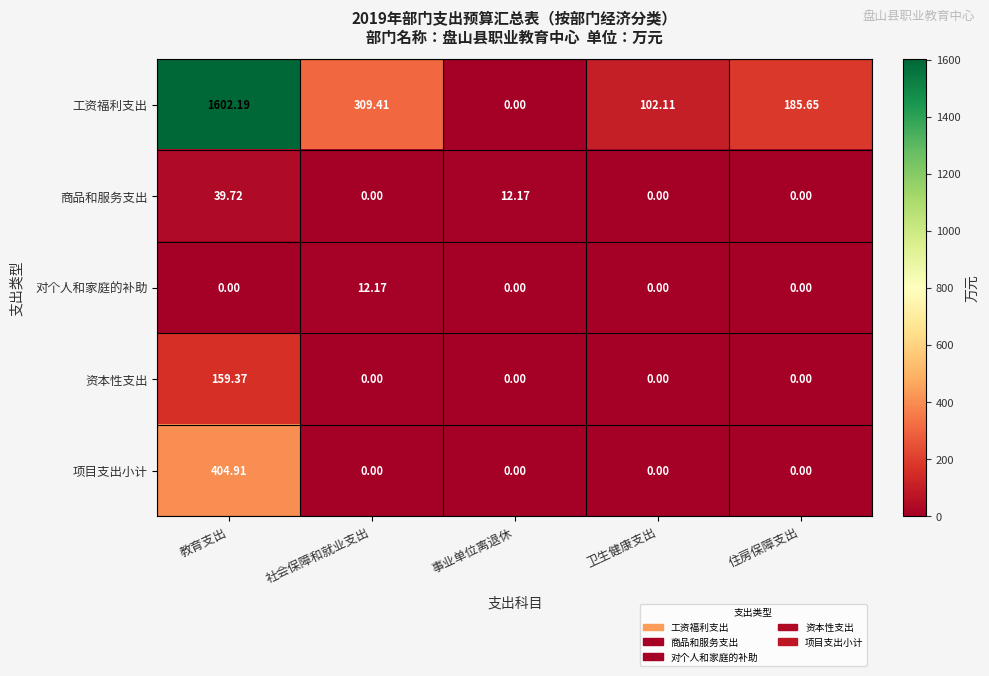

At which label does 工资福利支出 reach its peak?

教育支出